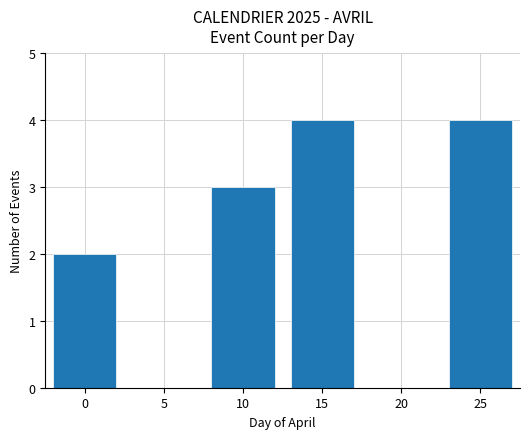

What is the sum of the values at 5 and 15?

4